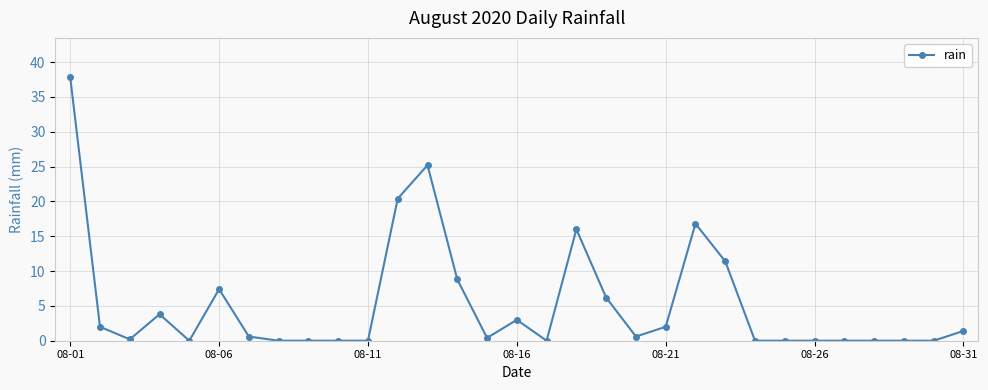

What is the difference between the second highest and minimum values?

25.2